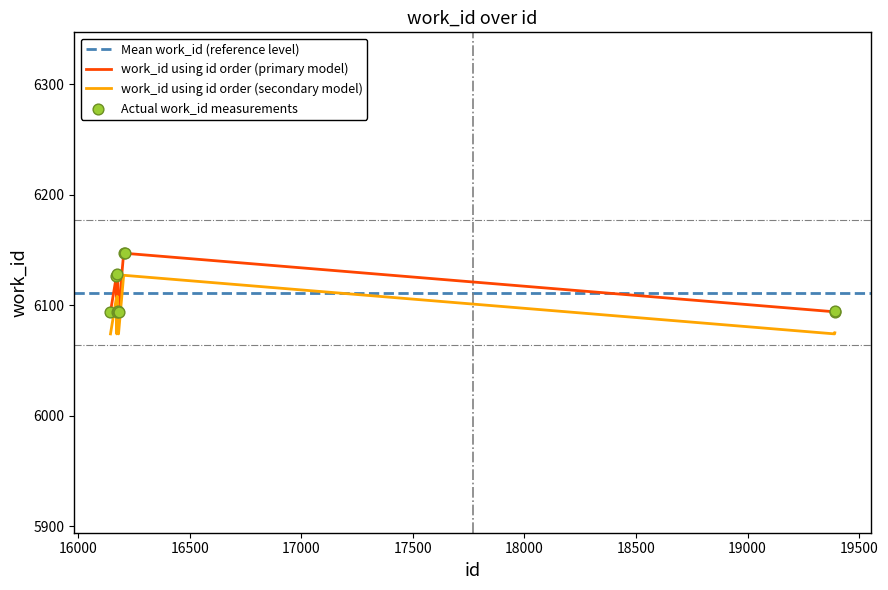

True or false: work_id using id order (primary model) and work_id using id order (secondary model) intersect in this chart.

False